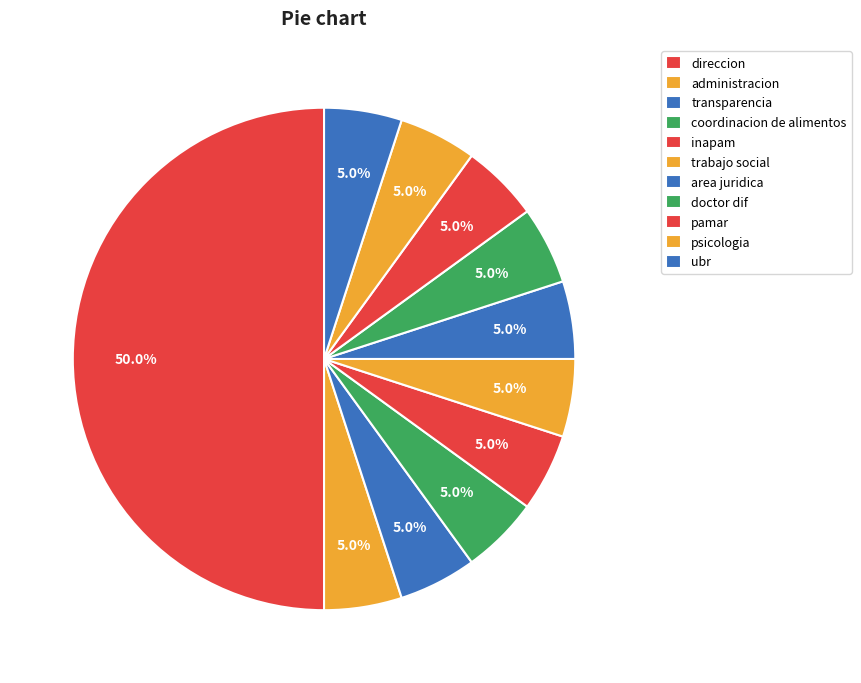

To the nearest percent, what percentage of the pie is direccion?

50%